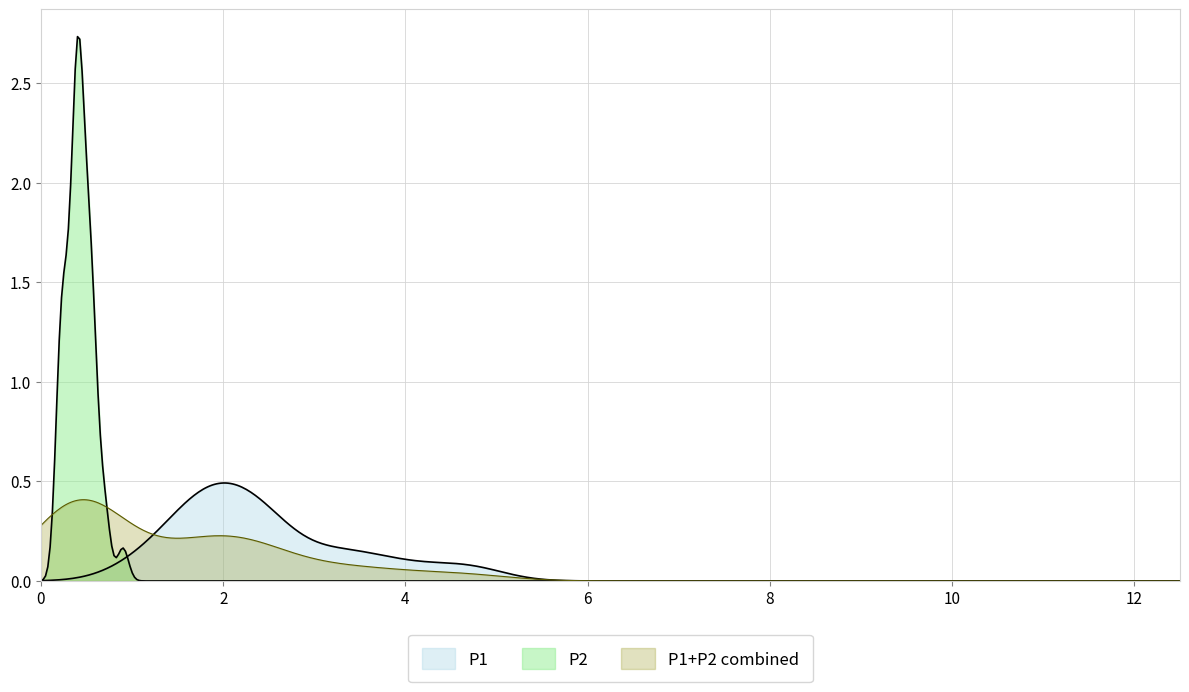

Does the chart display data point markers on the line(s)?

No